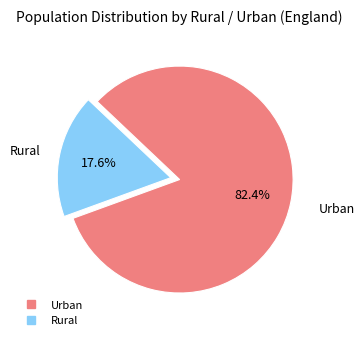

Is there a majority slice in this chart?

Yes